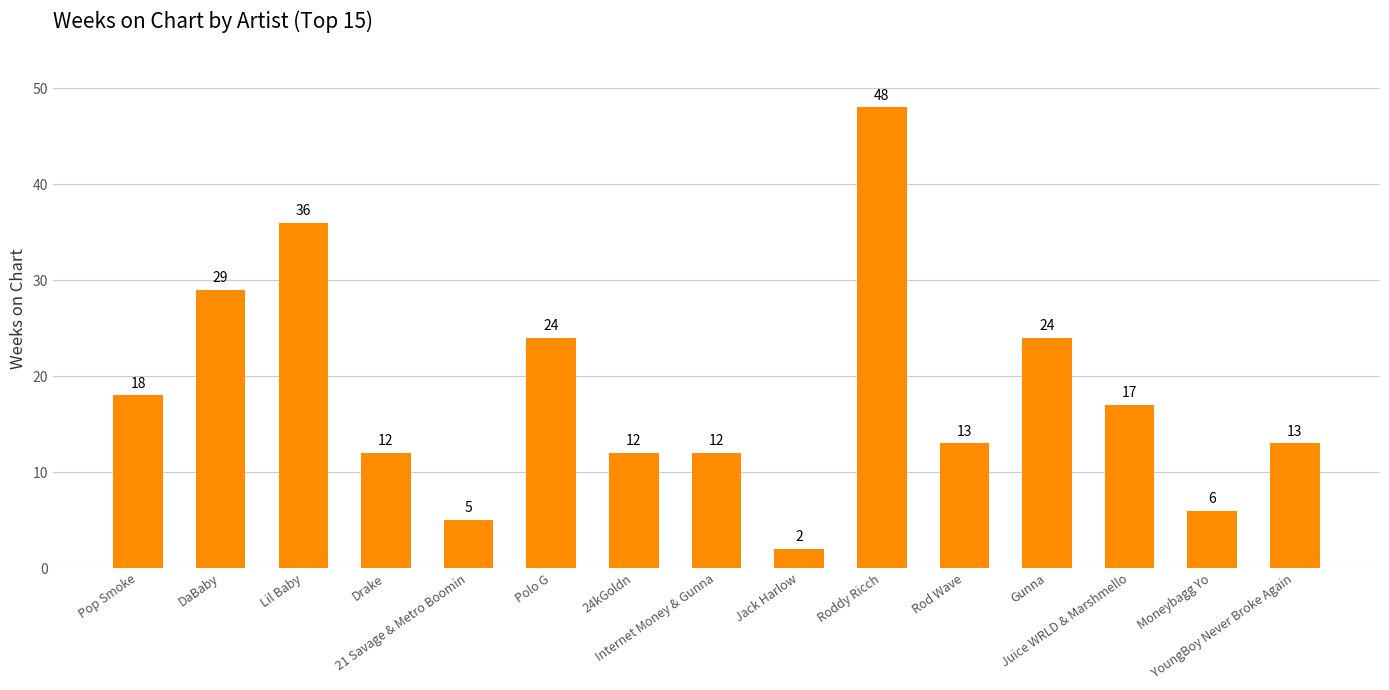

What is the sum of all values?

271